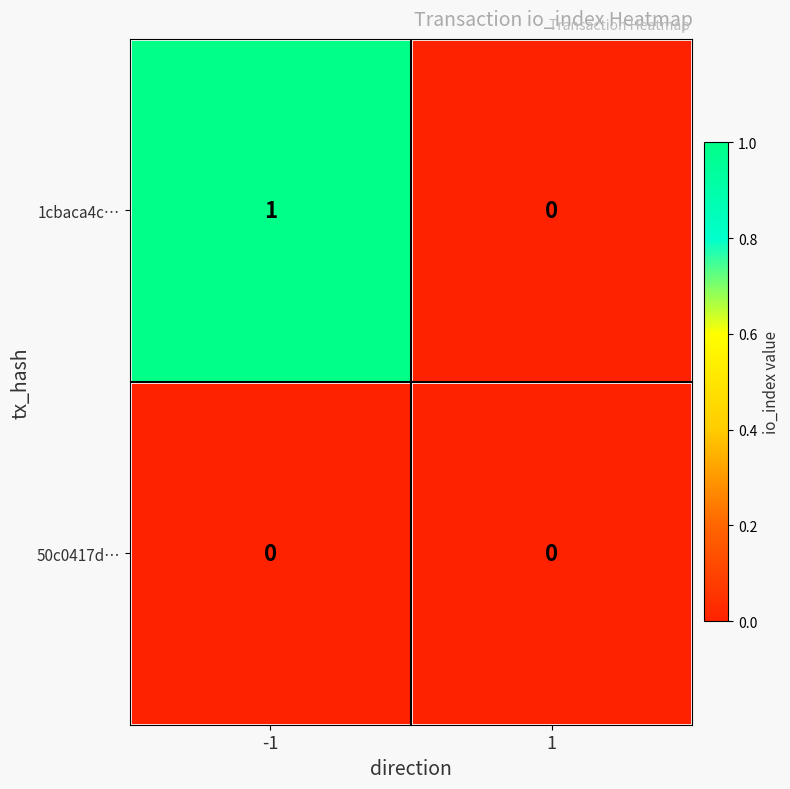

How many categories are shown in the chart?

2